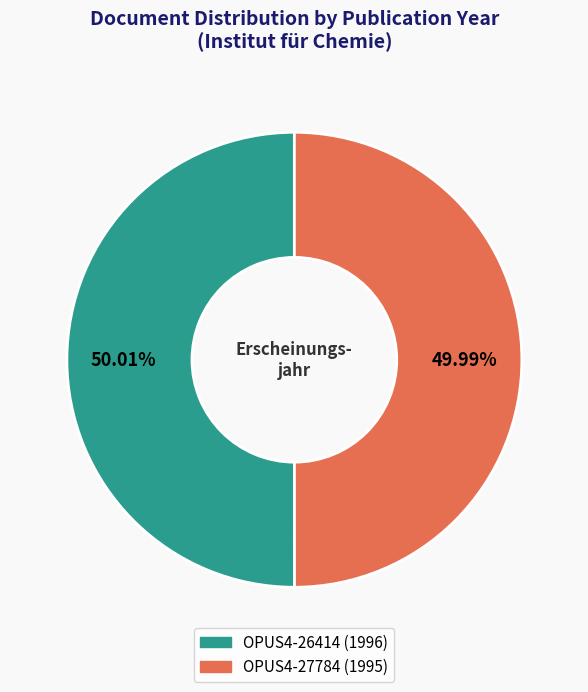

How many slices are in this pie chart?

2